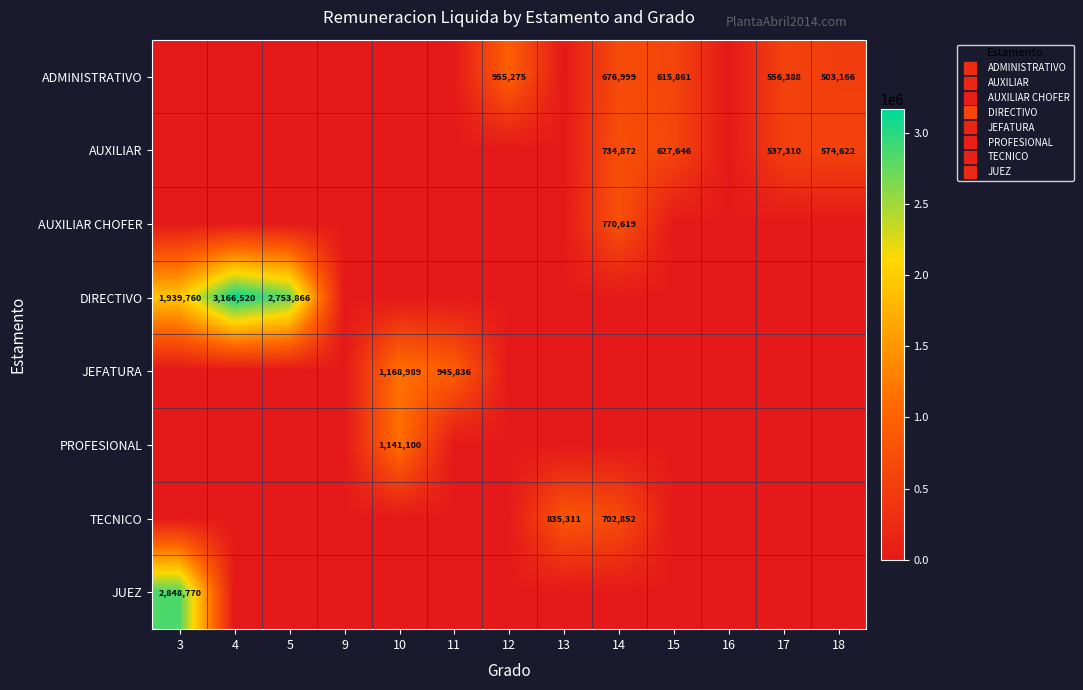

Is the value of TECNICO at 16 greater than the value of PROFESIONAL at 18?

No